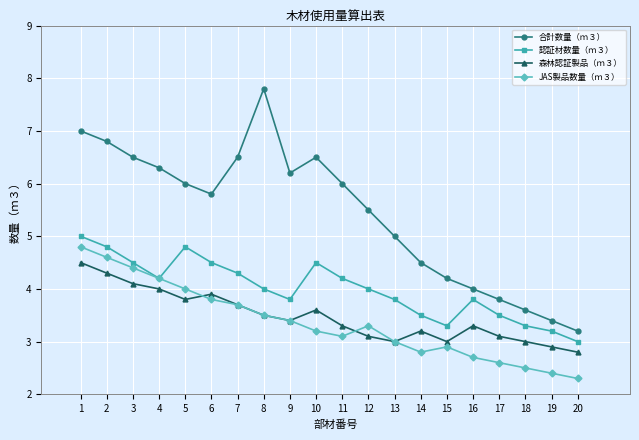

Which series changed the most between 14 and 18?

合計数量（ｍ３）